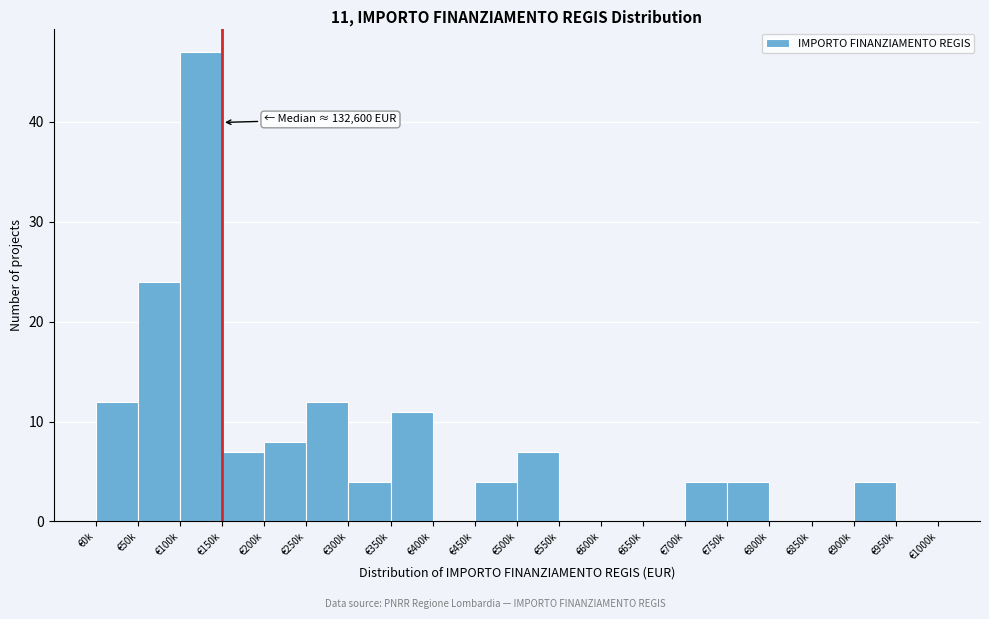

Reading left to right, what are all the values shown in this chart?

€0k=12	€50k=24	€100k=47	€150k=7	€200k=8	€250k=12	€300k=4	€350k=11	€400k=0	€450k=4	€500k=7	€550k=0	€600k=0	€650k=0	€700k=4	€750k=4	€800k=0	€850k=0	€900k=4	€950k=0